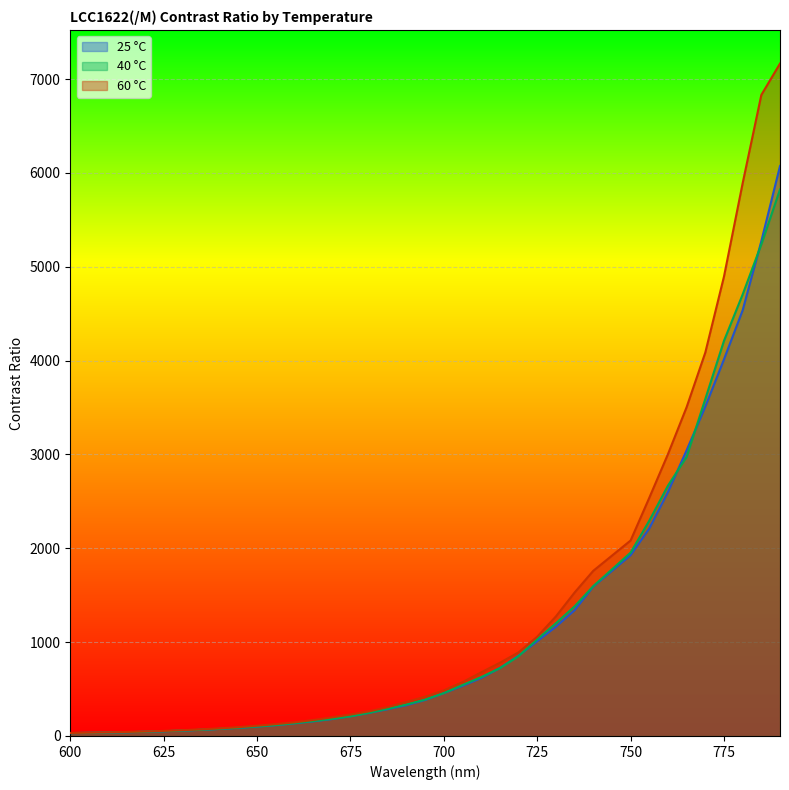

What is the total value across all series at 785?

17343.3